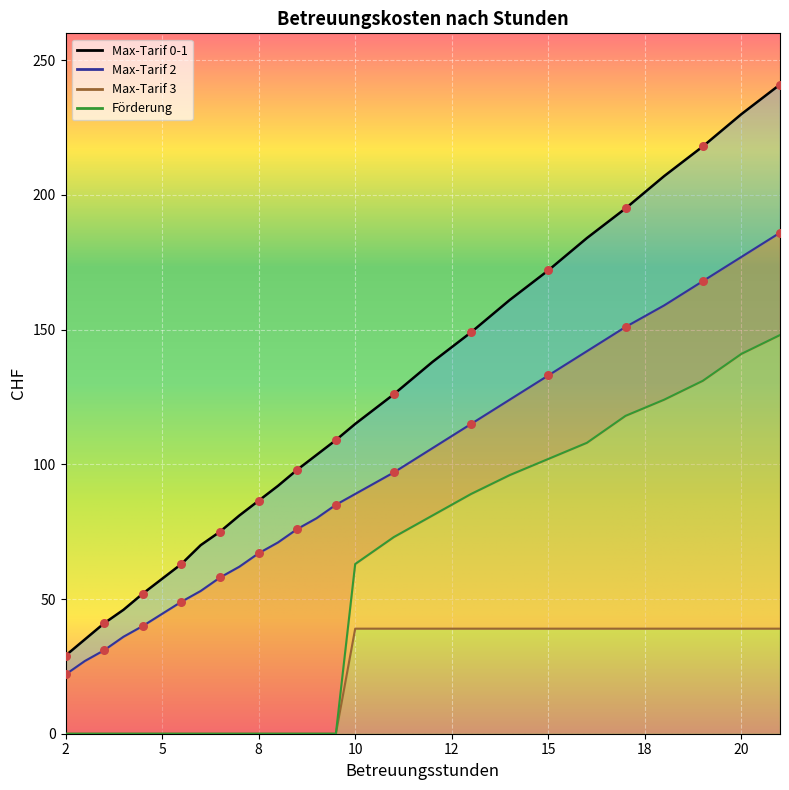

What is the total value across all series at 15.0?

446.0